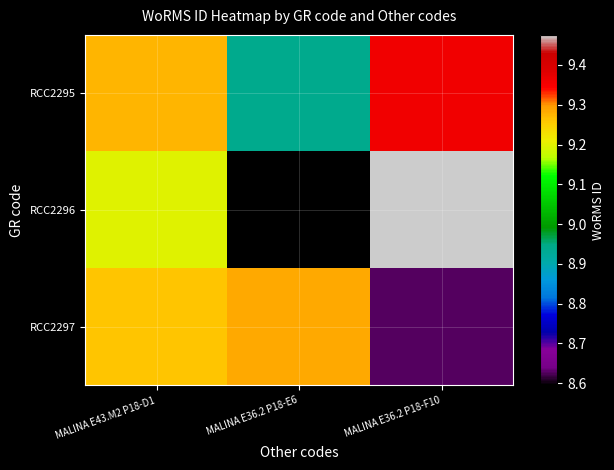

Reading left to right, list all the values displayed in this chart.

RCC2295: MALINA E43.M2 P18-D1=134529.3	MALINA E36.2 P18-E6=134528.9	MALINA E36.2 P18-F10=134529.4
RCC2296: MALINA E43.M2 P18-D1=134529.2	MALINA E36.2 P18-E6=134528.6	MALINA E36.2 P18-F10=134529.5
RCC2297: MALINA E43.M2 P18-D1=134529.3	MALINA E36.2 P18-E6=134529.3	MALINA E36.2 P18-F10=134528.6